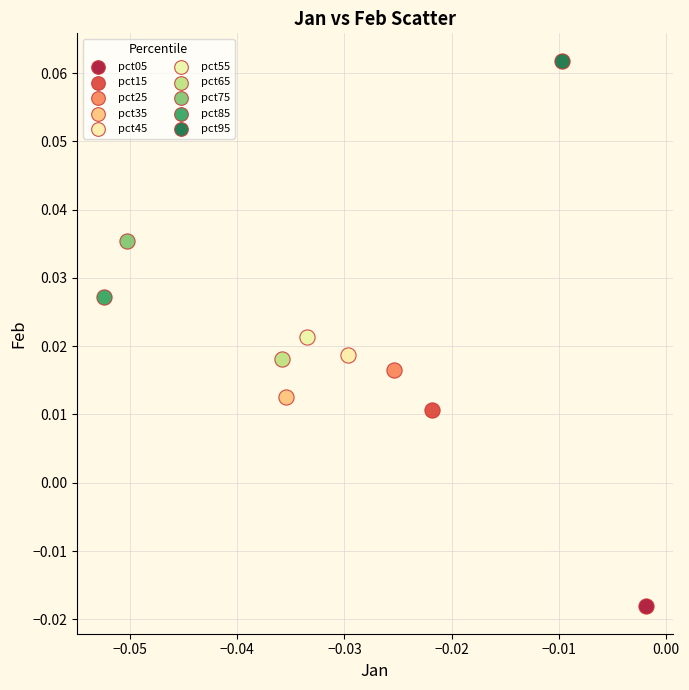

Which series contains the highest Y value?

pct95